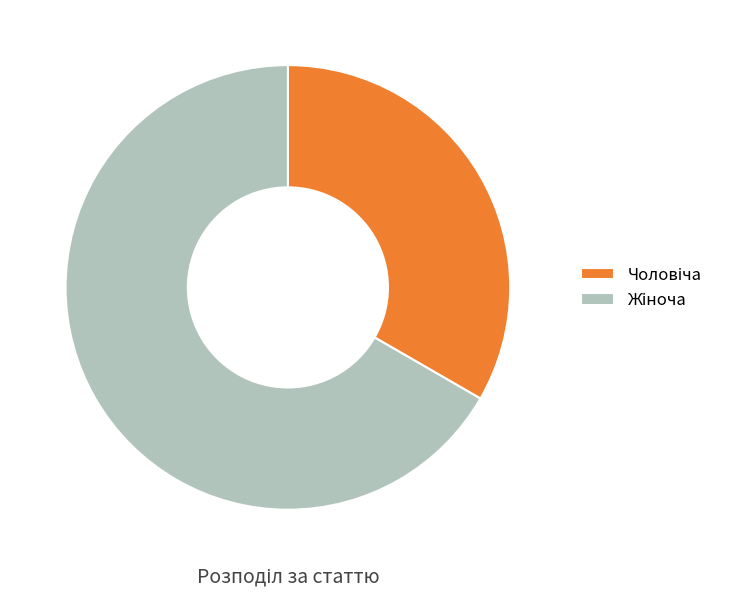

Is there any slice that represents more than half of the pie?

Yes